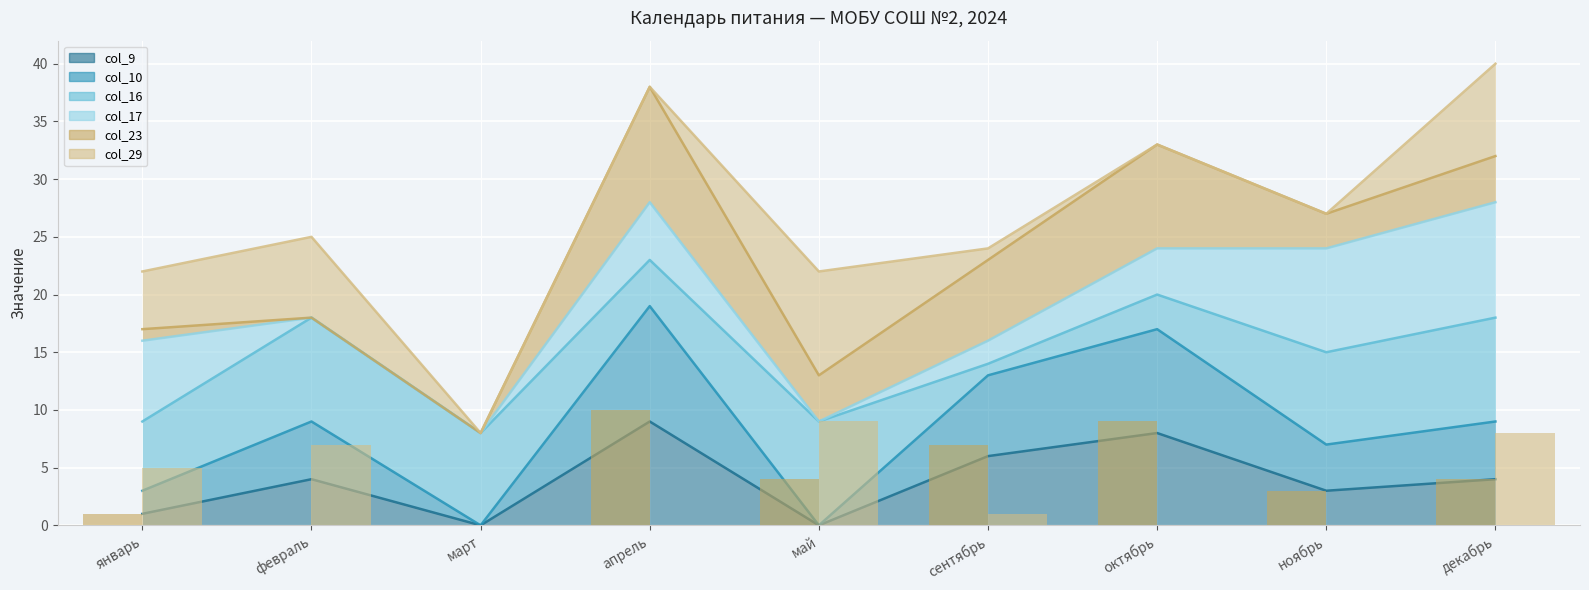

What is the sum of all col_10 values?

77